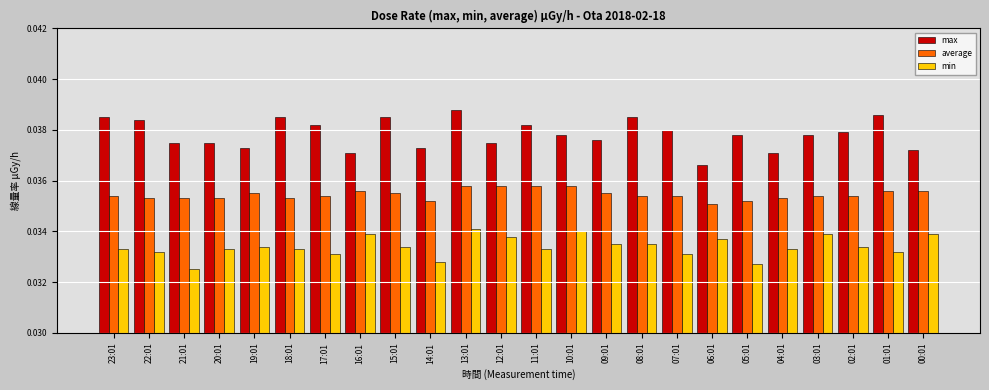

At 09:01, list the series in order from largest to smallest.

max, average, min